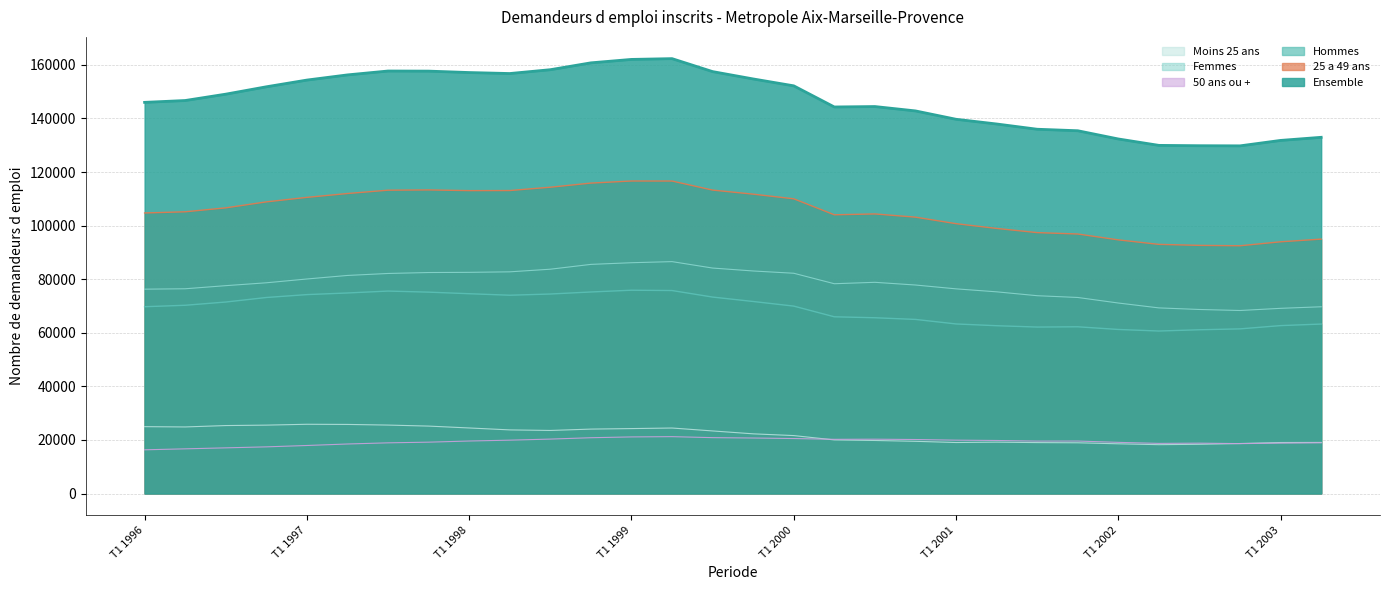

Which series has the largest range (max minus min)?

Ensemble